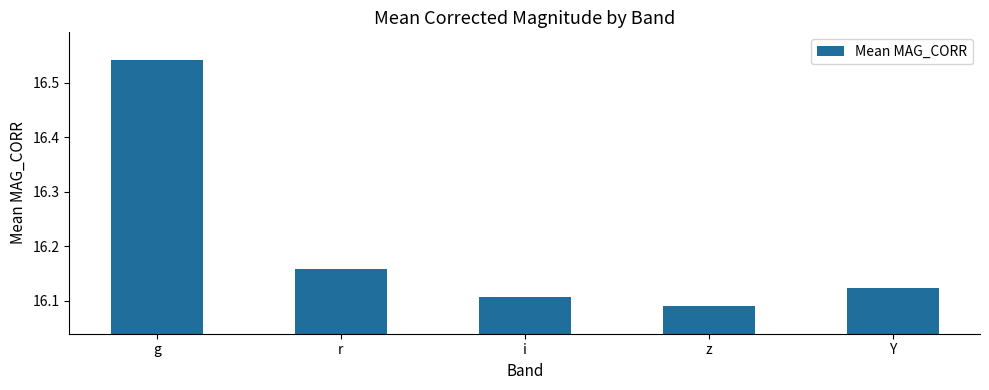

At which label is the value closest to 16?

z